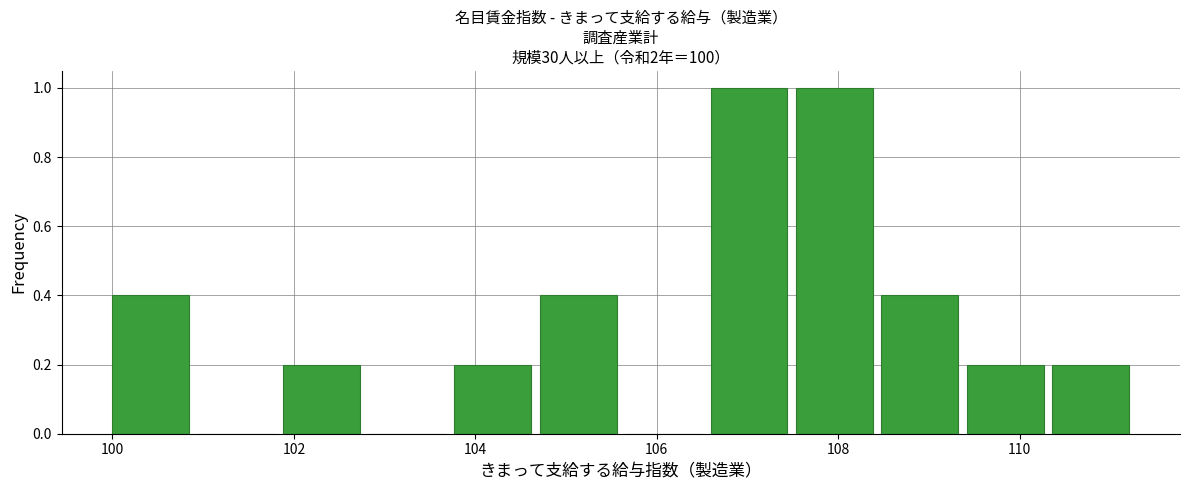

Reading left to right, list every bar in this chart as the range it spans on the x-axis followed by its height. Neither the bar edges nor the heights are printed on the chart, so give them approximately, as read against the axes.

100.0 to 101.0: 0.4
101.0 to 101.8: 0
101.8 to 102.8: 0.2
102.8 to 103.8: 0
103.8 to 104.8: 0.2
104.8 to 105.6: 0.4
105.6 to 106.6: 0
106.6 to 107.6: 1.0
107.6 to 108.4: 1.0
108.4 to 109.4: 0.4
109.4 to 110.4: 0.2
110.4 to 111.4: 0.2